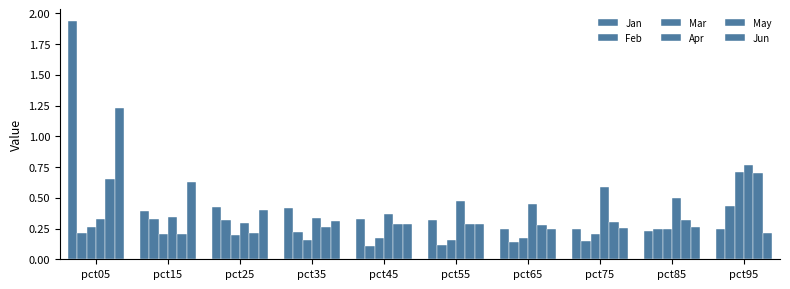

Reading left to right, list all the values displayed in this chart.

Jan: 1.9	0.4	0.4	0.4	0.3	0.3	0.2	0.2	0.2	0.2
Feb: 0.2	0.3	0.3	0.2	0.1	0.1	0.1	0.2	0.2	0.4
Mar: 0.3	0.2	0.2	0.2	0.2	0.2	0.2	0.2	0.2	0.7
Apr: 0.3	0.3	0.3	0.3	0.4	0.5	0.5	0.6	0.5	0.8
May: 0.7	0.2	0.2	0.3	0.3	0.3	0.3	0.3	0.3	0.7
Jun: 1.2	0.6	0.4	0.3	0.3	0.3	0.2	0.3	0.3	0.2